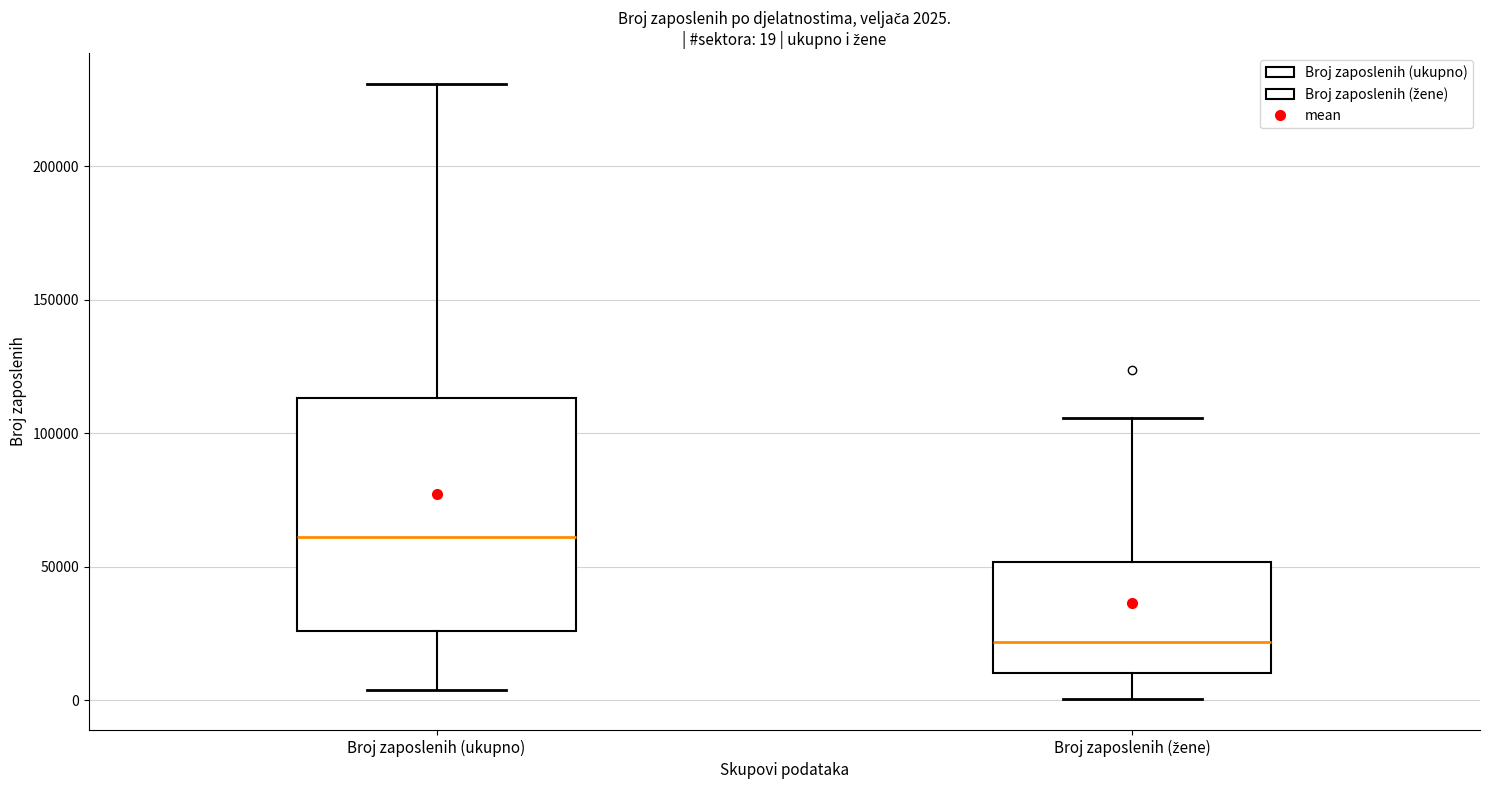

Which box is the tallest, from its lower edge to its upper edge?

Broj zaposlenih (ukupno)